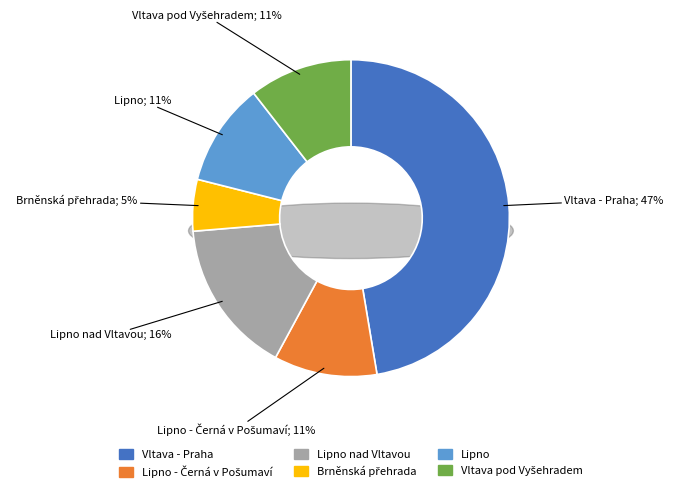

How many segments does this pie chart have?

6